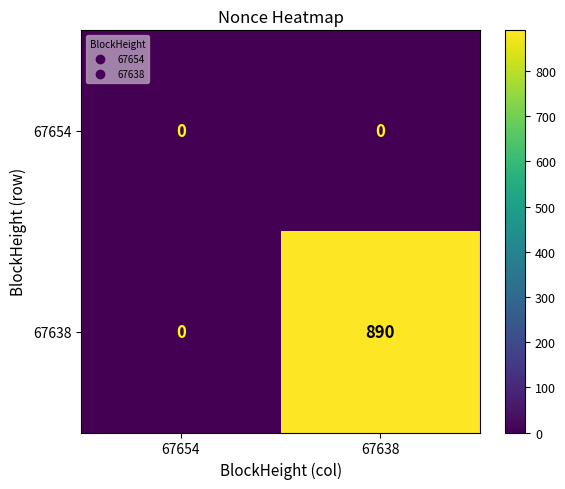

Reading left to right, extract all data points from this chart.

67654: 67654=0	67638=0
67638: 67654=0	67638=890